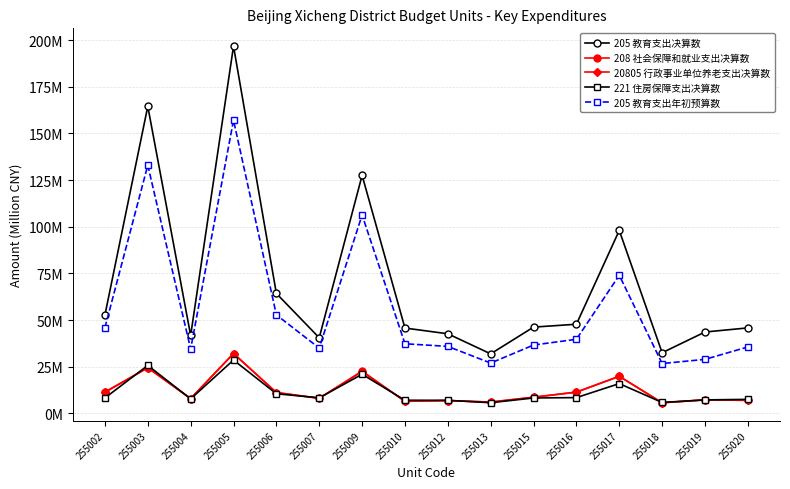

Does the chart have visible grid lines?

Yes